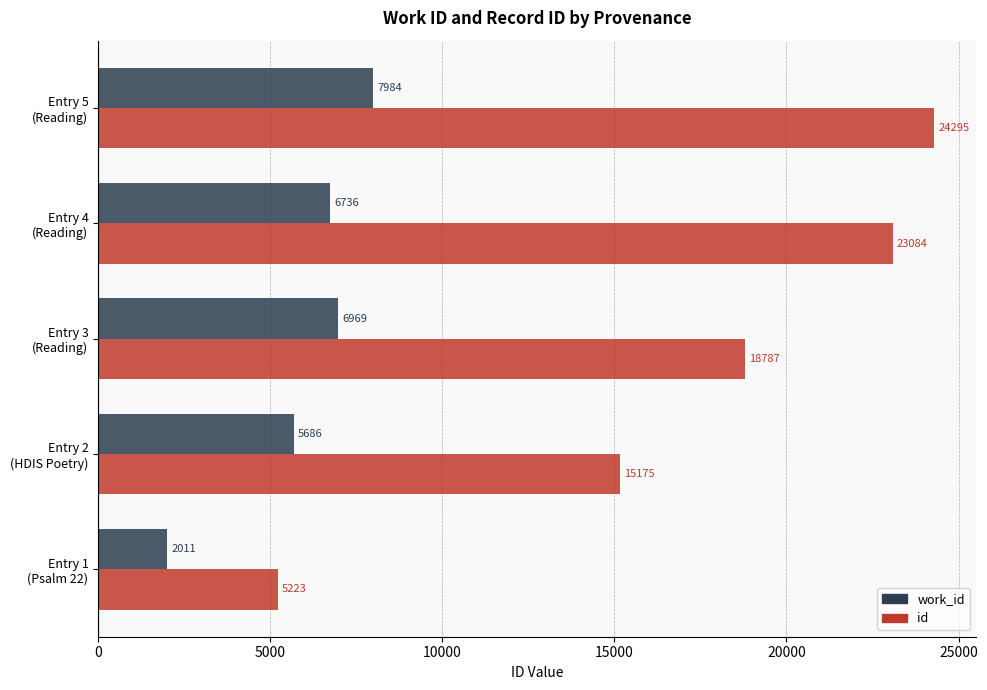

Rank the series by their maximum value, from highest to lowest.

id, work_id